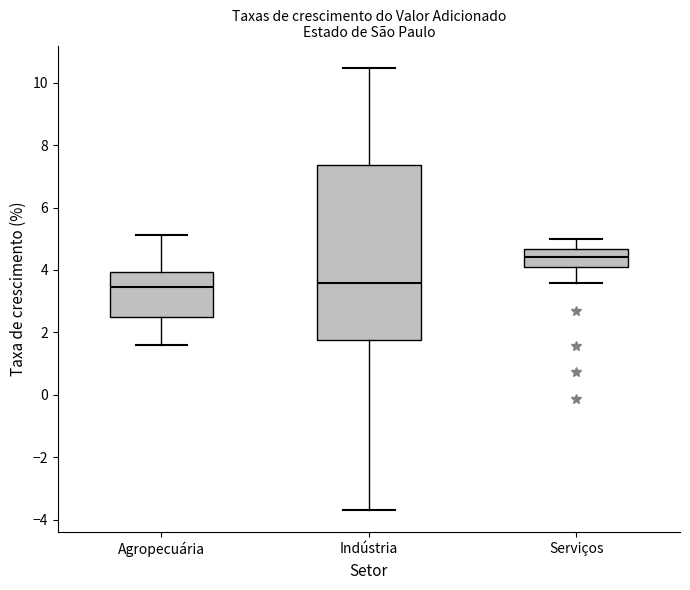

Where does the median line of the box for Serviços sit on the y-axis? The values are not printed on the chart, so give them approximately, as read against the axis.

4.4